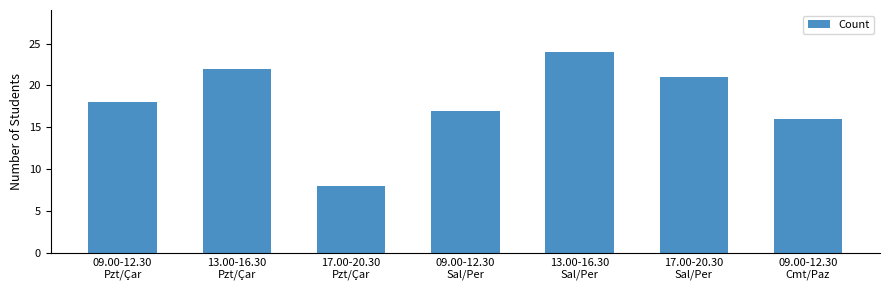

What is the greatest value displayed?

24